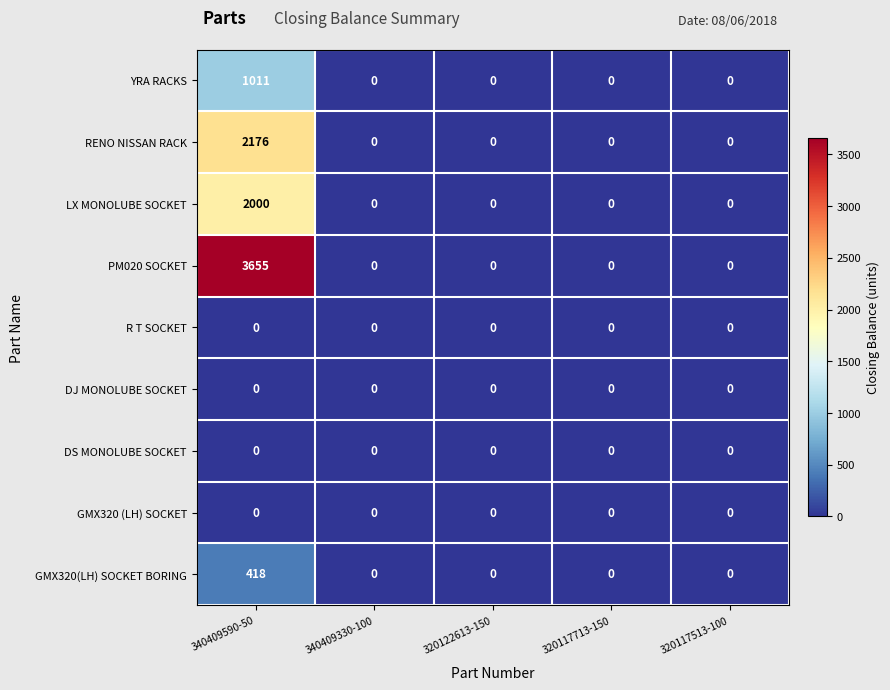

What is the greatest value displayed?

3655